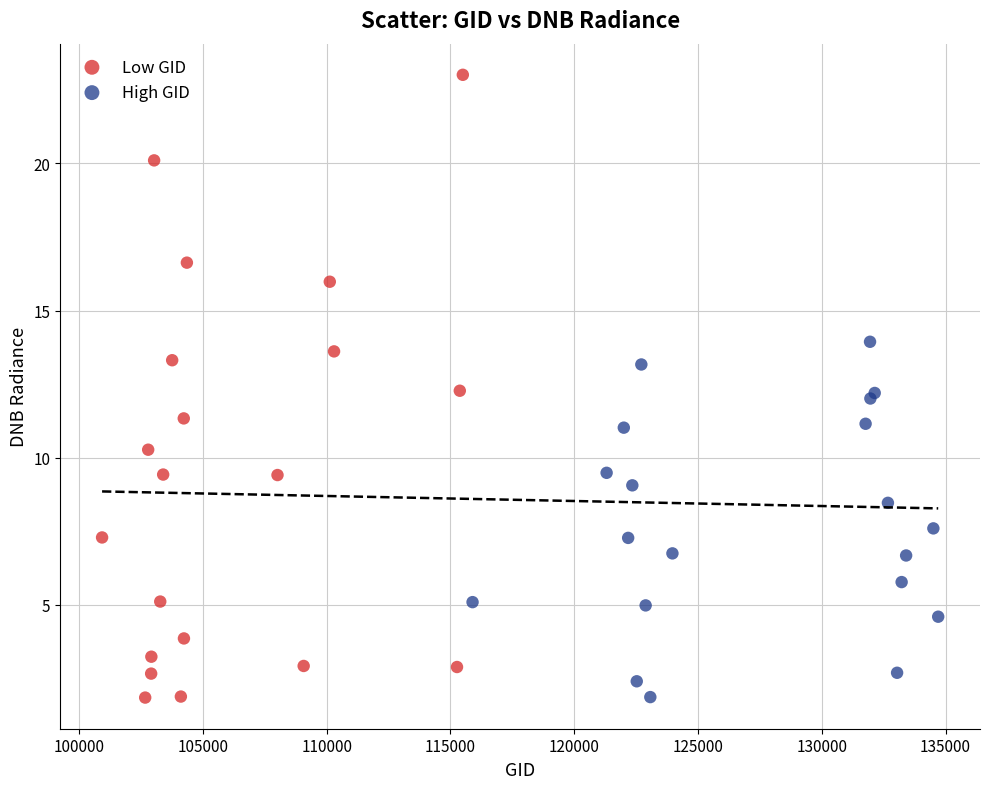

Which series has the widest spread of Y values?

Low GID